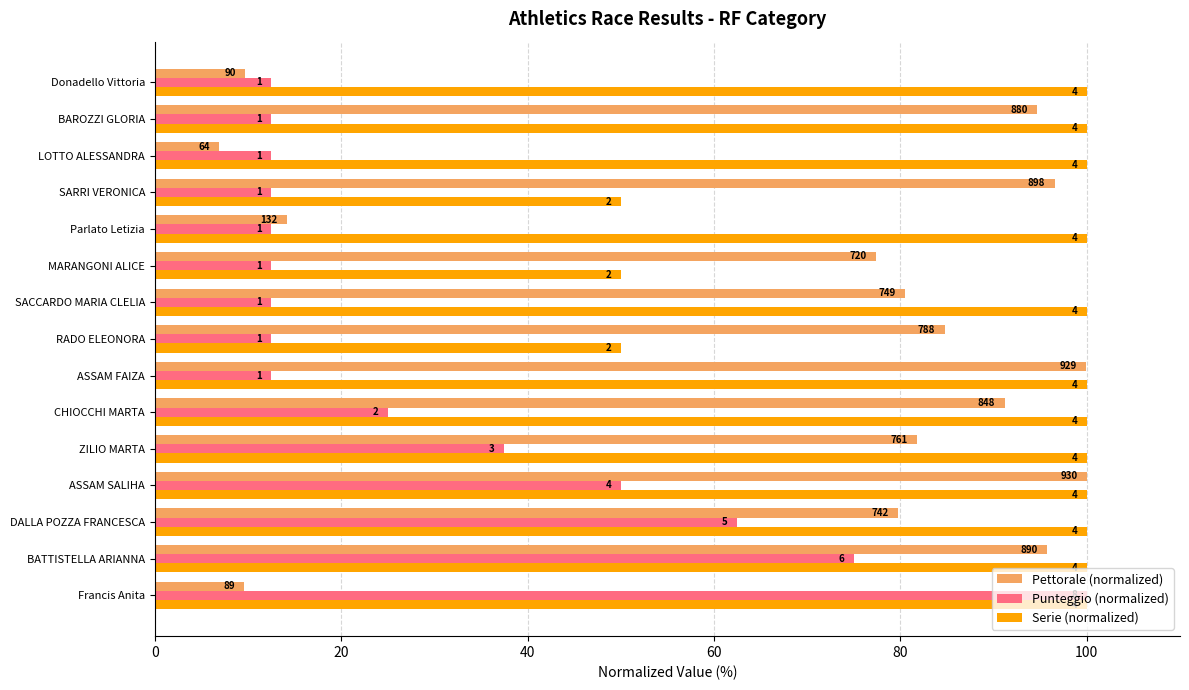

What are all the series names shown in the legend?

Pettorale (normalized), Punteggio (normalized), Serie (normalized)